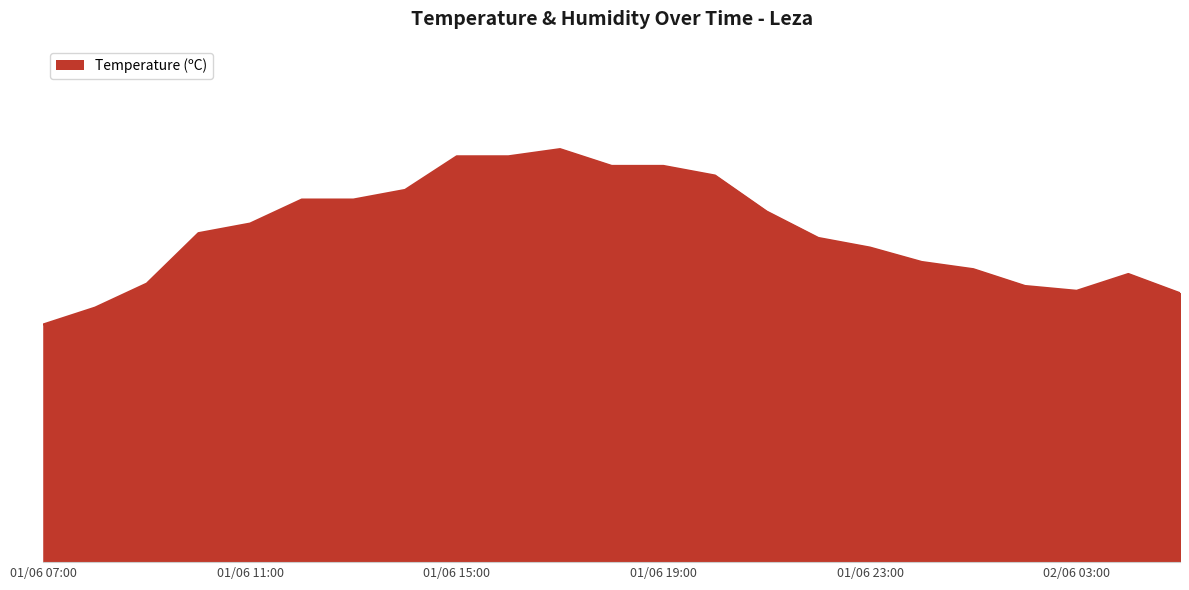

At which category does the data reach its first local valley?

02/06 03:00